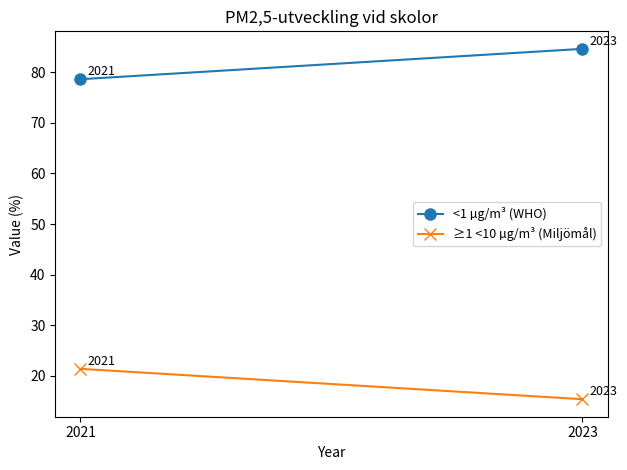

List the series in order of their overall mean, lowest first.

≥1 <10 µg/m³ (Miljömål), <1 µg/m³ (WHO)